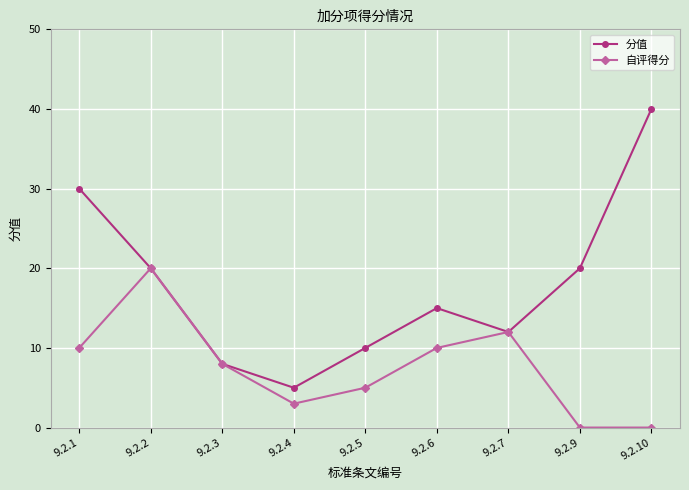

List the series in order of their peak value, highest first.

分值, 自评得分